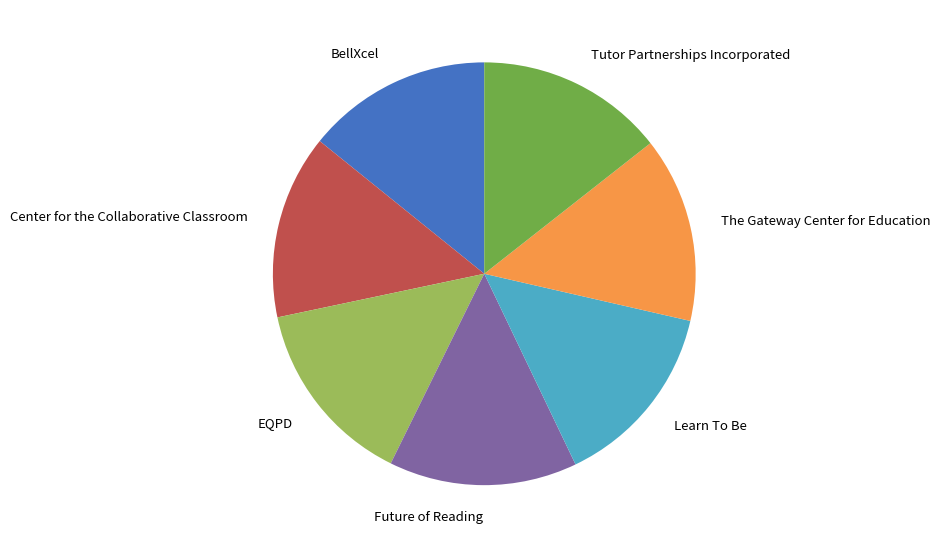

Does Center for the Collaborative Classroom account for over 50% of the chart?

No